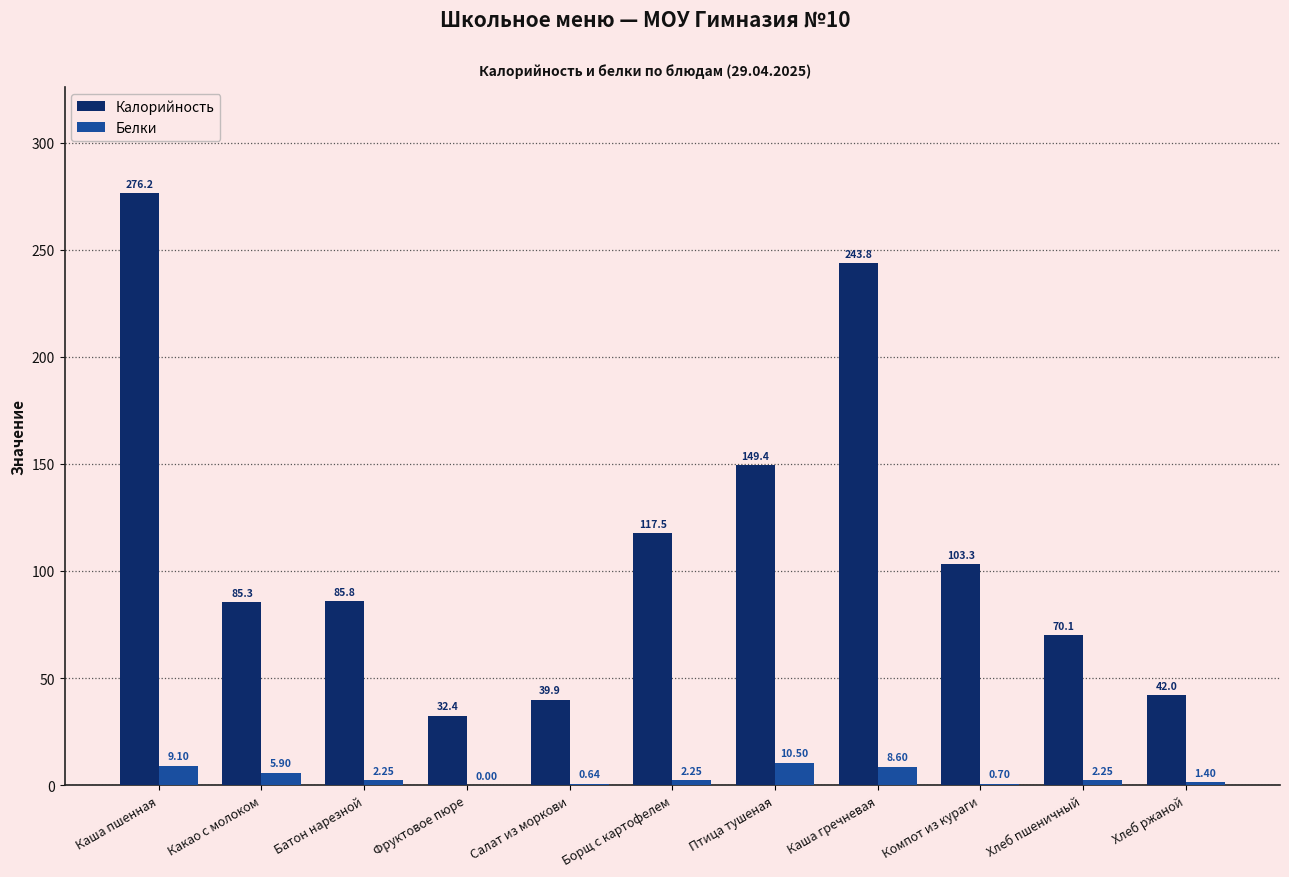

Between Какао с молоком and Компот из кураги, which series saw the biggest shift?

Калорийность